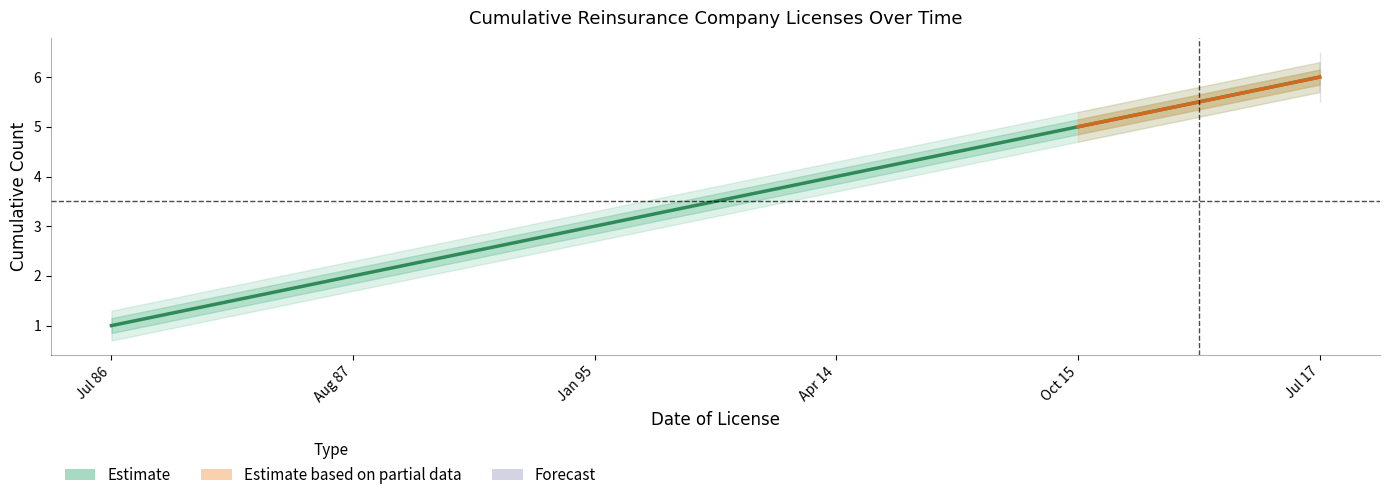

What is the average value of the upper_wide series?

3.8